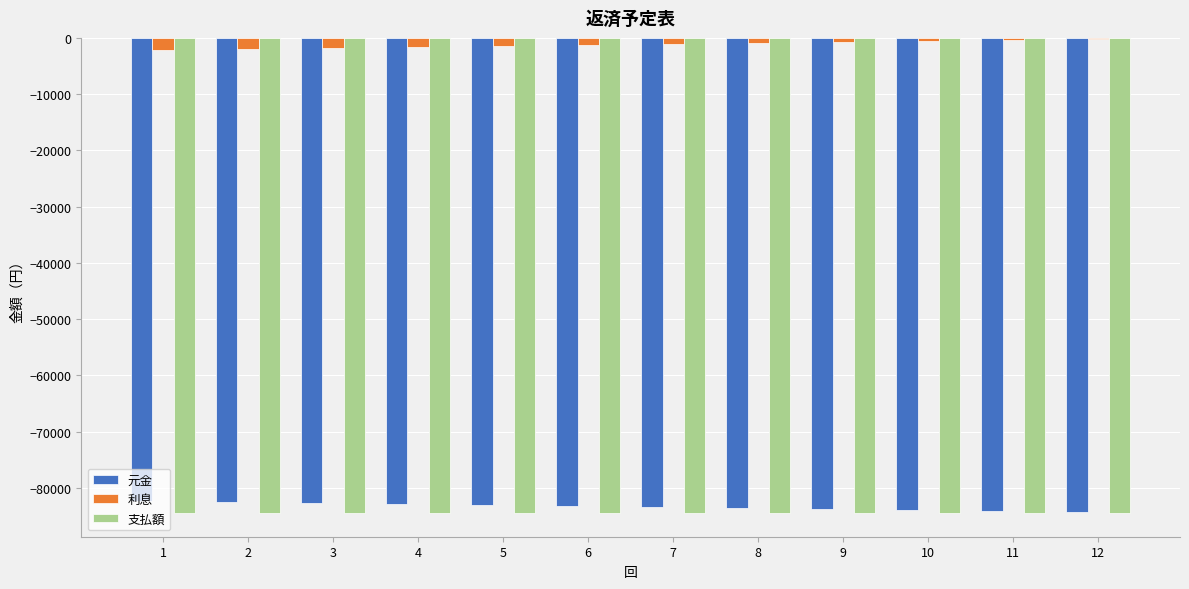

How many data points does each series have?

12